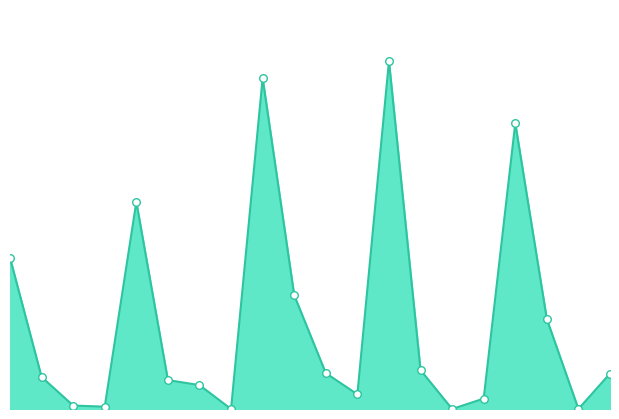

Does the chart have visible grid lines?

No